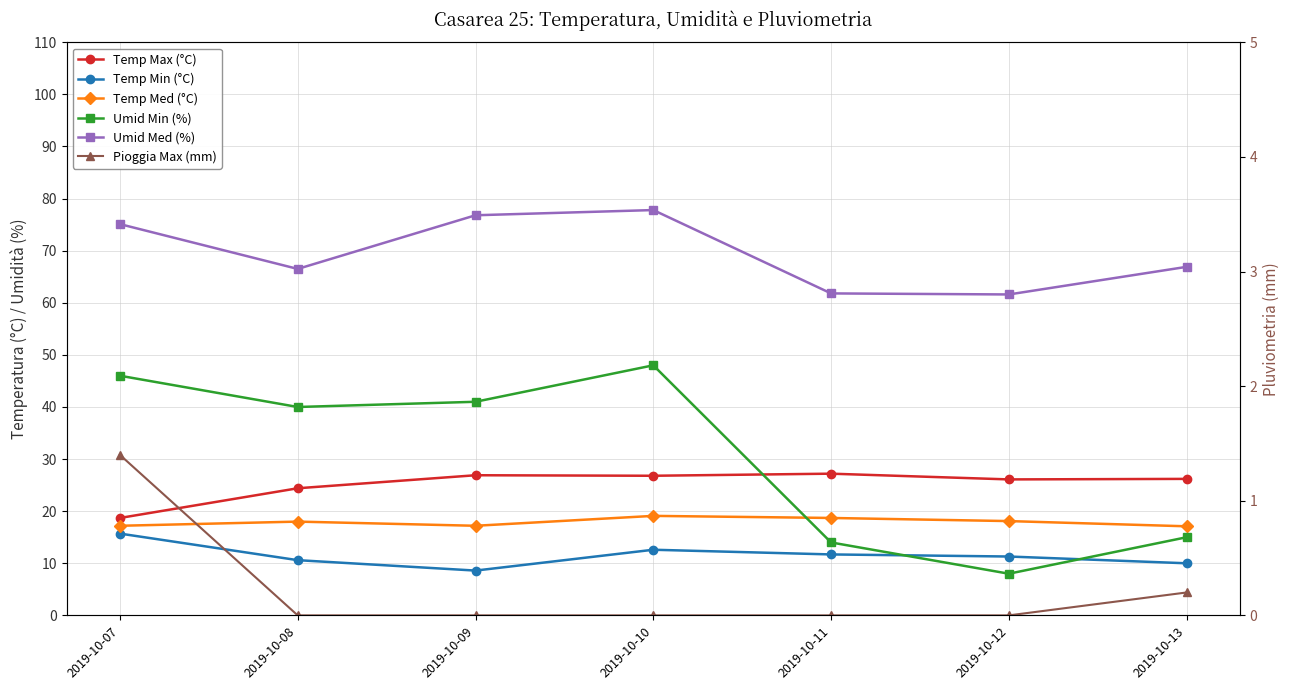

In Temp Med (°C), how many points are lower than both neighbors (excluding endpoints)?

1